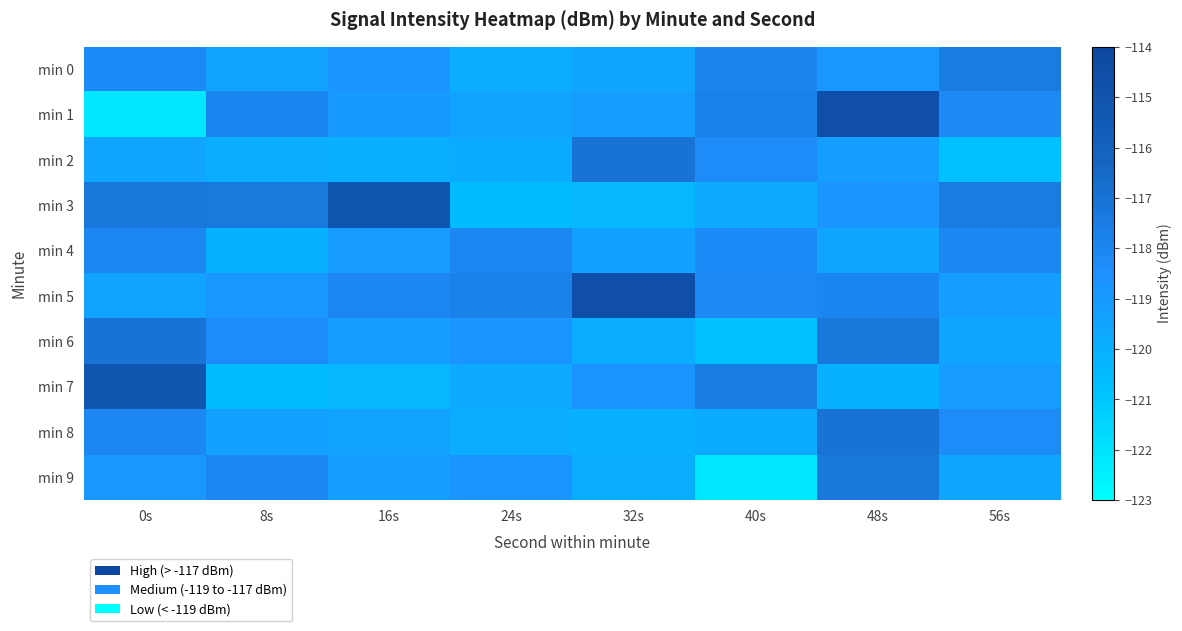

What is the minimum value shown in the chart?

-122.2